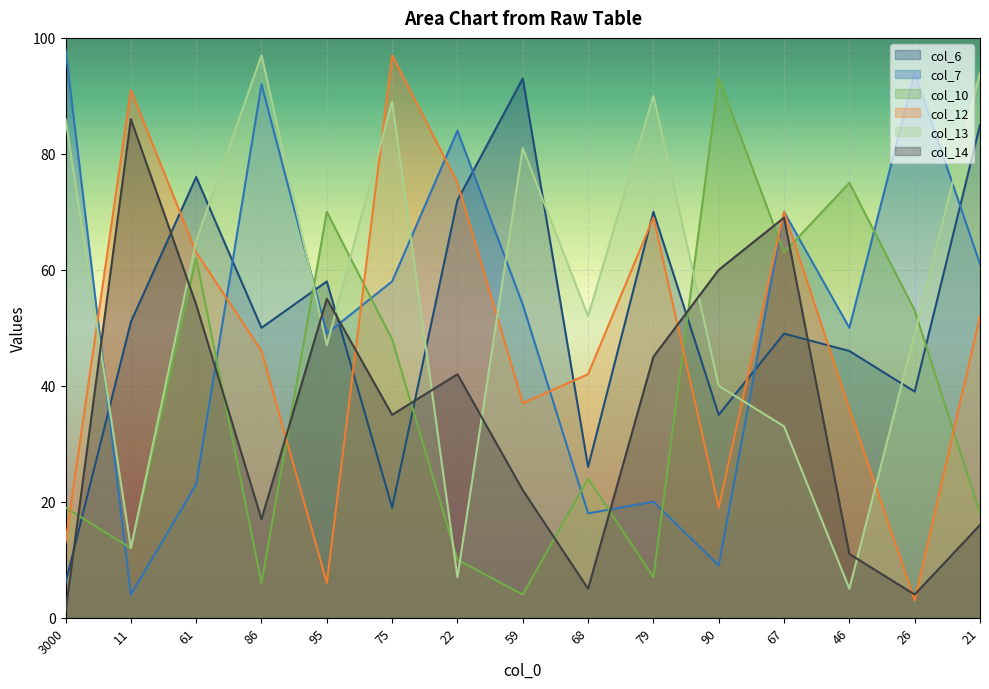

Reading left to right, what are all the values shown in this chart?

col_6: 3000=6	11=51	61=76	86=50	95=58	75=19	22=72	59=93	68=26	79=70	90=35	67=49	46=46	26=39	21=85
col_7: 3000=98	11=4	61=23	86=92	95=49	75=58	22=84	59=54	68=18	79=20	90=9	67=70	46=50	26=94	21=61
col_10: 3000=19	11=12	61=62	86=6	95=70	75=48	22=10	59=4	68=24	79=7	90=93	67=63	46=75	26=53	21=18
col_12: 3000=13	11=91	61=63	86=46	95=6	75=97	22=75	59=37	68=42	79=69	90=19	67=70	46=36	26=3	21=52
col_13: 3000=86	11=12	61=65	86=97	95=47	75=89	22=7	59=81	68=52	79=90	90=40	67=33	46=5	26=49	21=94
col_14: 3000=1	11=86	61=54	86=17	95=55	75=35	22=42	59=22	68=5	79=45	90=60	67=69	46=11	26=4	21=16